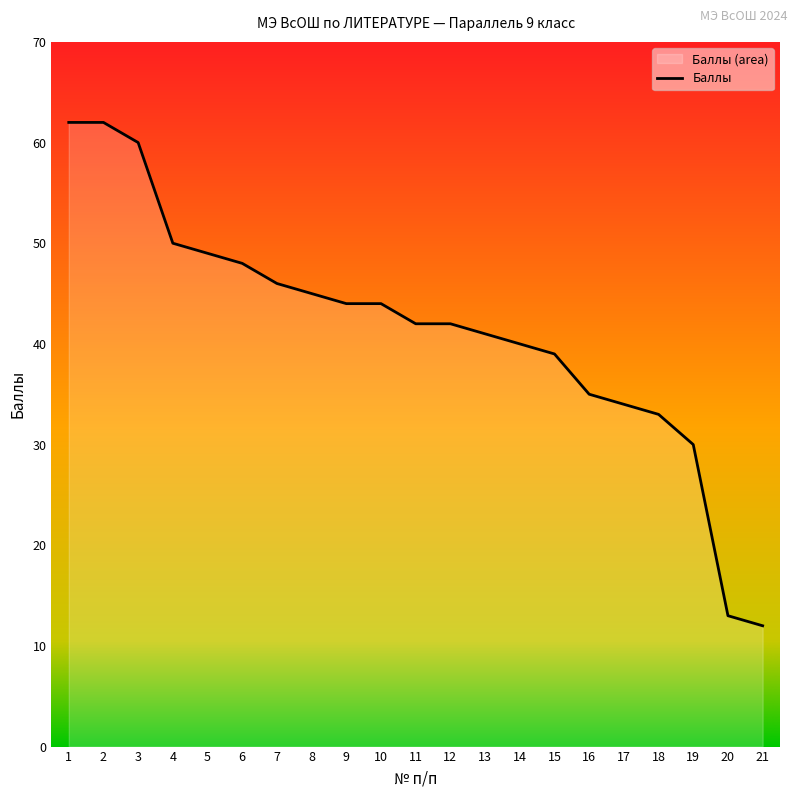

The chart shows a value of 33 at 18. True or false?

True